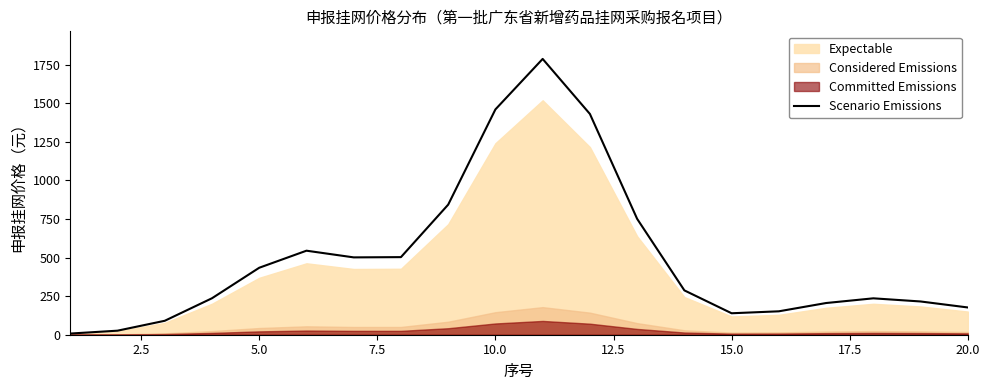

How many values are below 287?

10